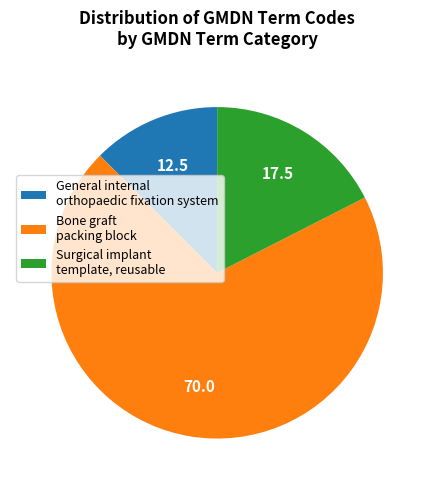

How many segments does this pie chart have?

3